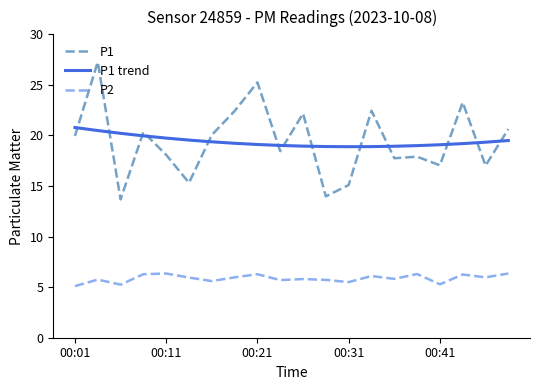

What is the minimum value for P2?

5.1